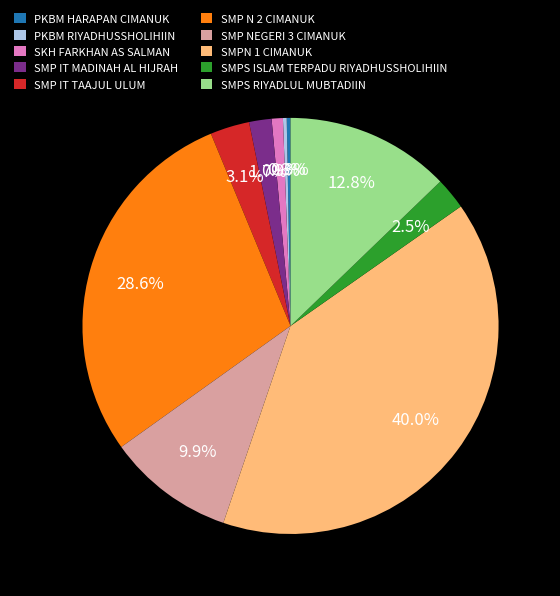

How much of the chart is everything except SMP IT TAAJUL ULUM?

96.9%